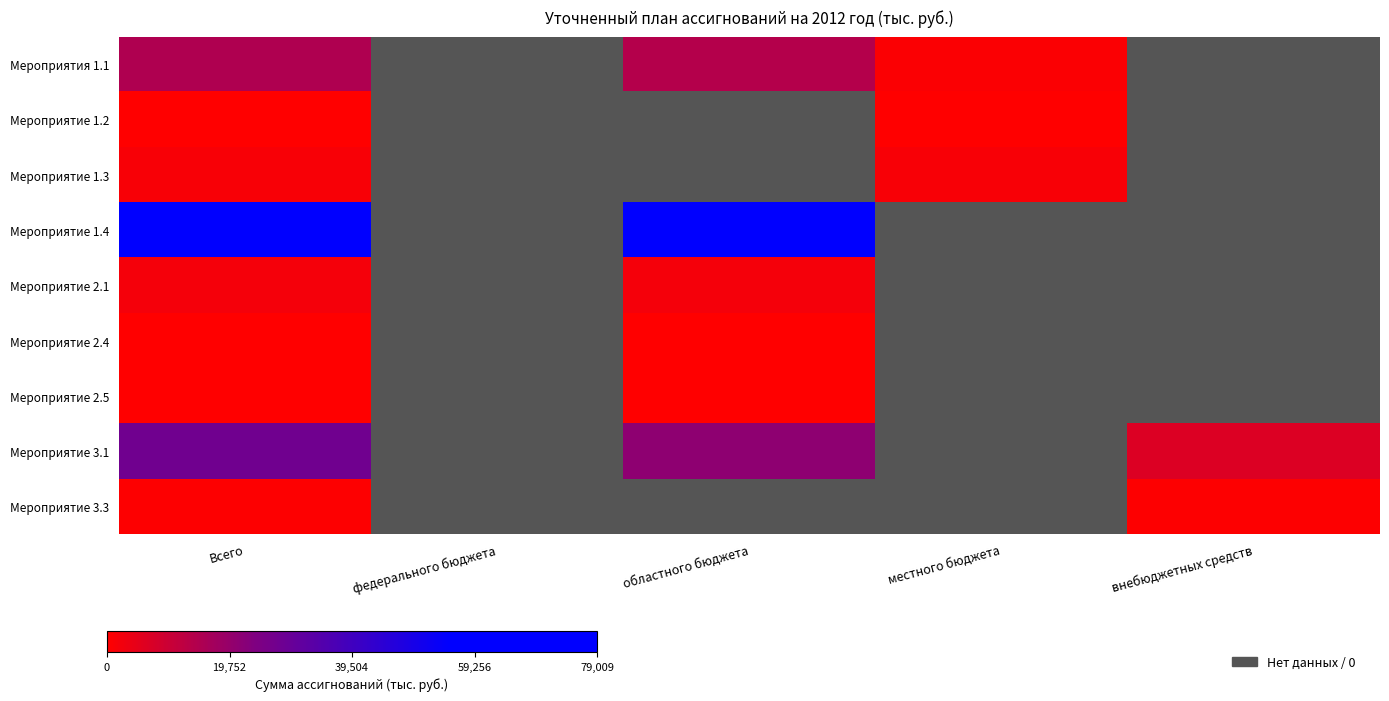

Count the number of categories in the chart.

5